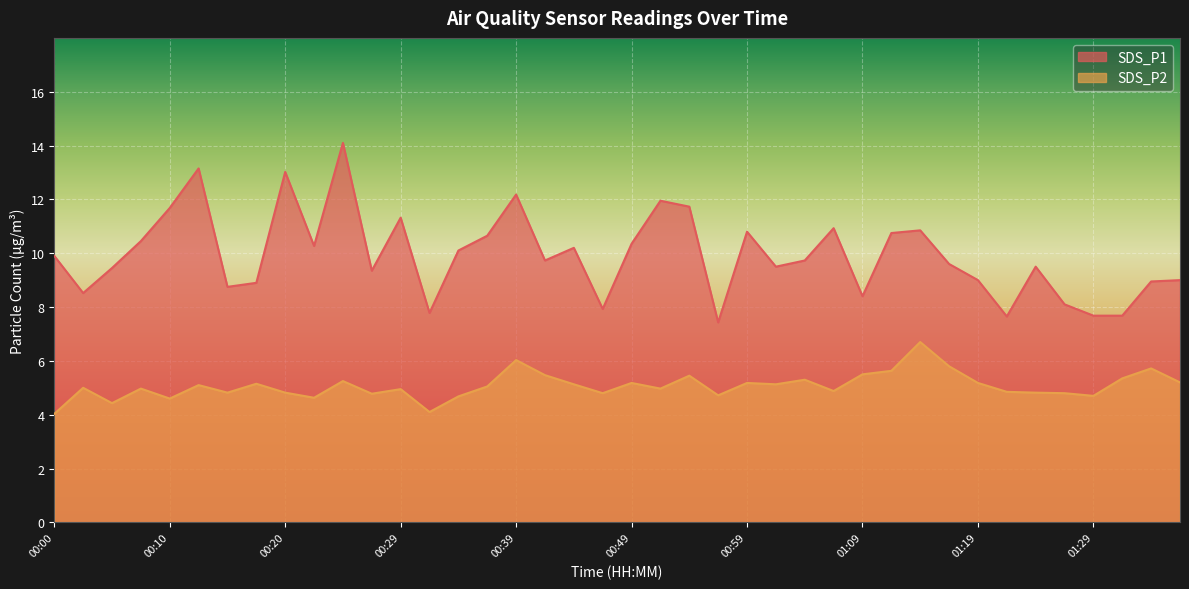

Rank the categories by SDS_P1 value from highest to lowest.

00:25, 00:12, 00:20, 00:39, 00:51, 00:54, 00:10, 00:29, 01:06, 01:14, 00:59, 01:11, 00:37, 00:07, 00:49, 00:22, 00:44, 00:34, 00:00, 00:42, 01:04, 01:16, 01:01, 01:24, 00:05, 00:27, 01:19, 01:36, 01:34, 00:17, 00:15, 00:02, 01:09, 01:26, 00:47, 00:32, 01:29, 01:31, 01:21, 00:56